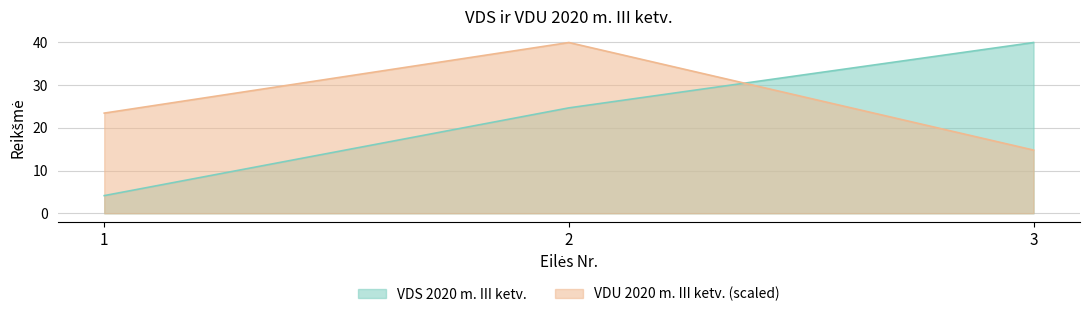

Is it true that VDS 2020 m. III ketv. equals 39.9 at 3?

True